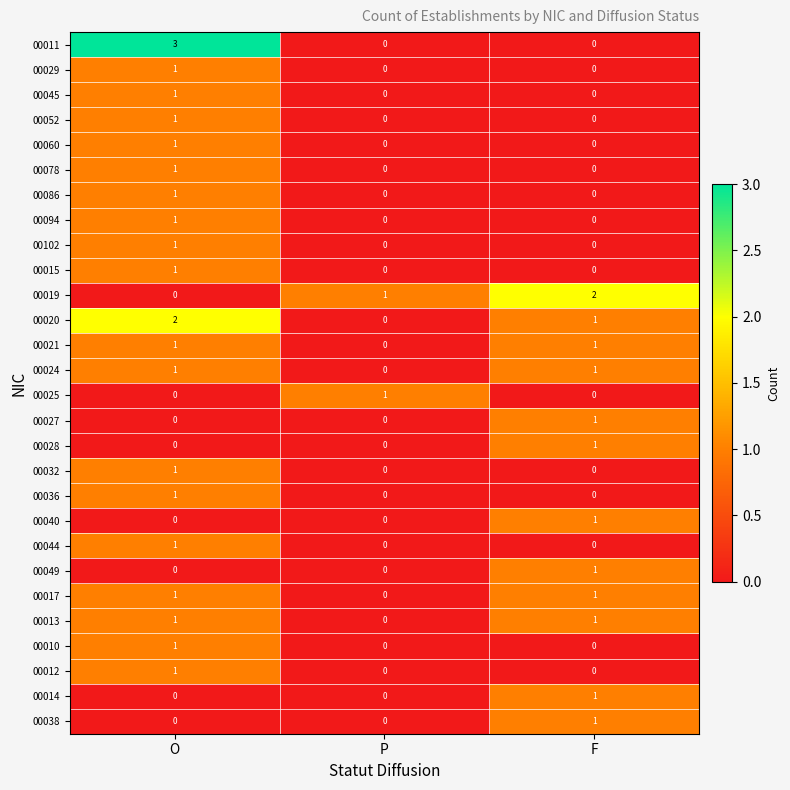

The value of 00028 at P is 0. True or false?

True